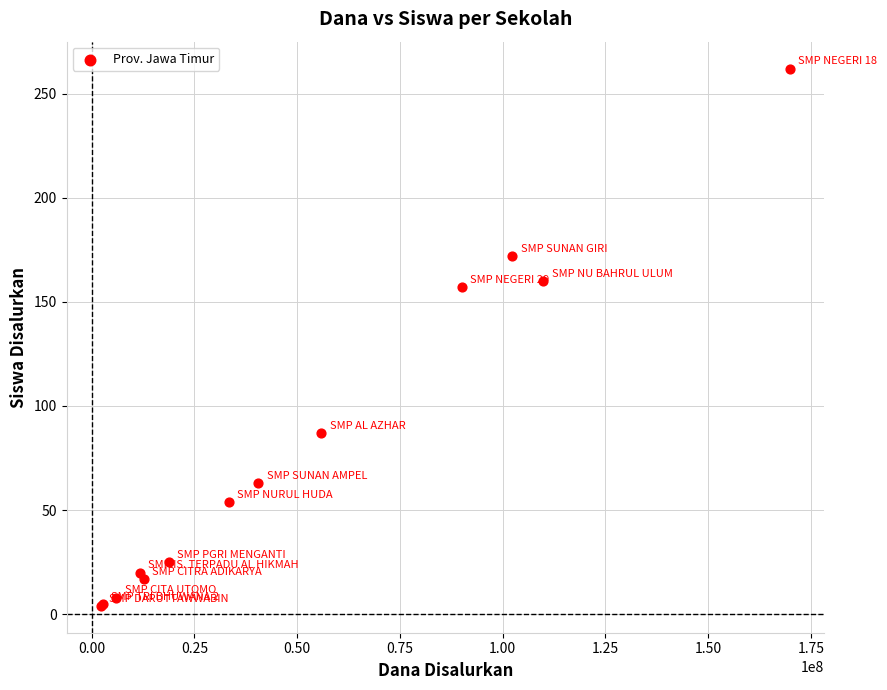

What Y value in the scatter plot is closest to 133?

157